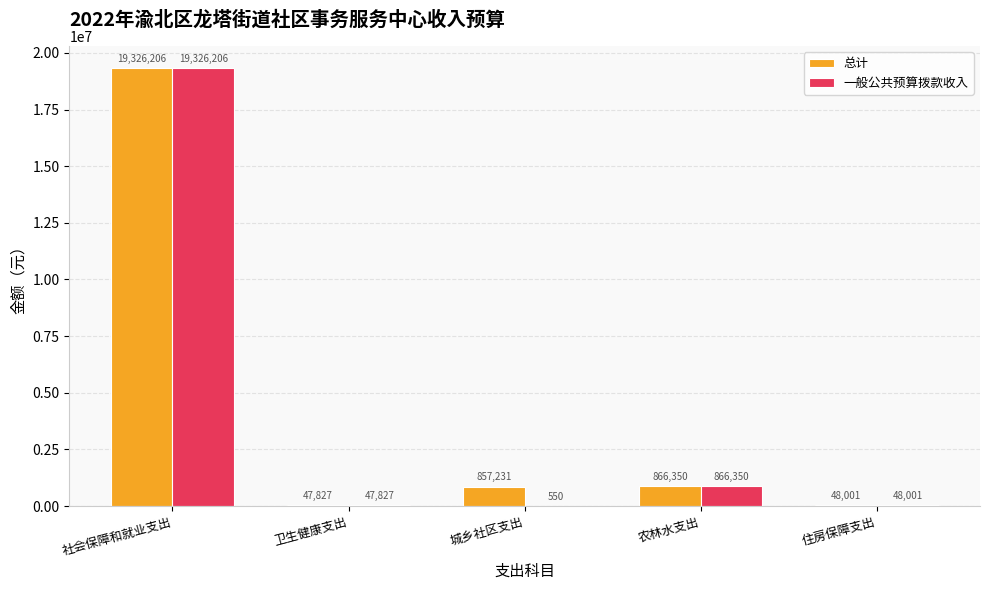

Is it true that 总计 equals 19326206.3 at 社会保障和就业支出?

True